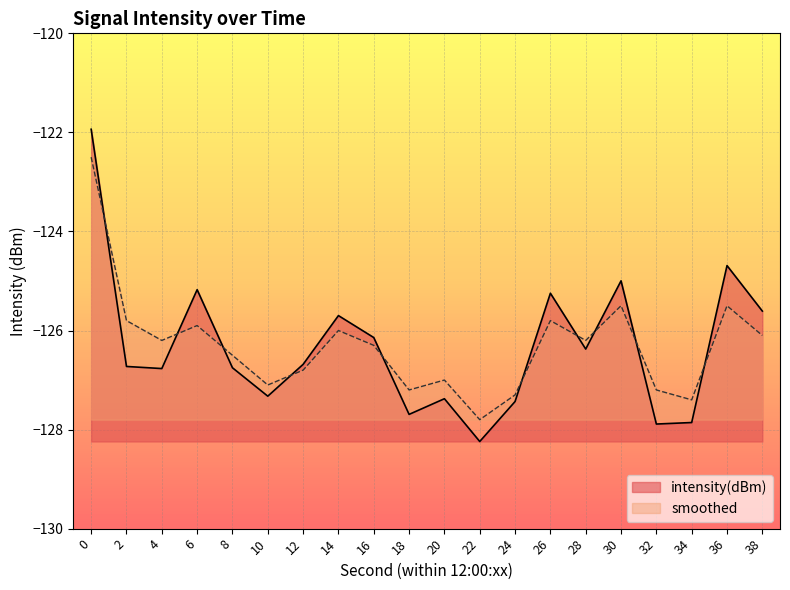

What is the value of the smoothed point at the 11th from the left?

-127.0